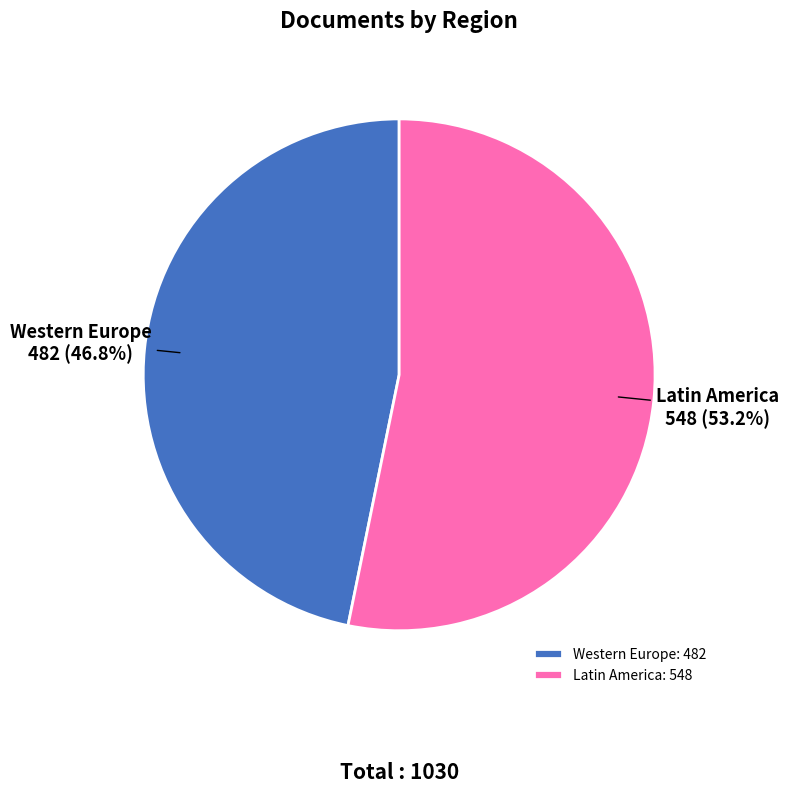

How many slices are in this pie chart?

2